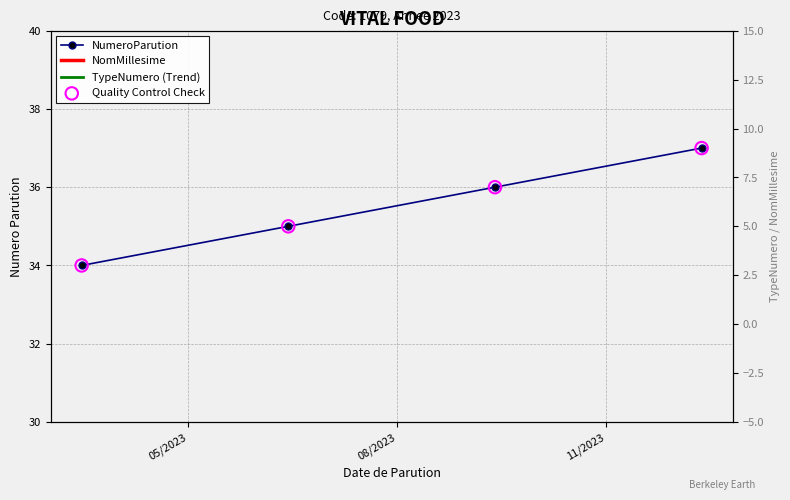

Is the value of Quality Control Check at 11/2023 greater than the value of NomMillesime at 08/2023?

No